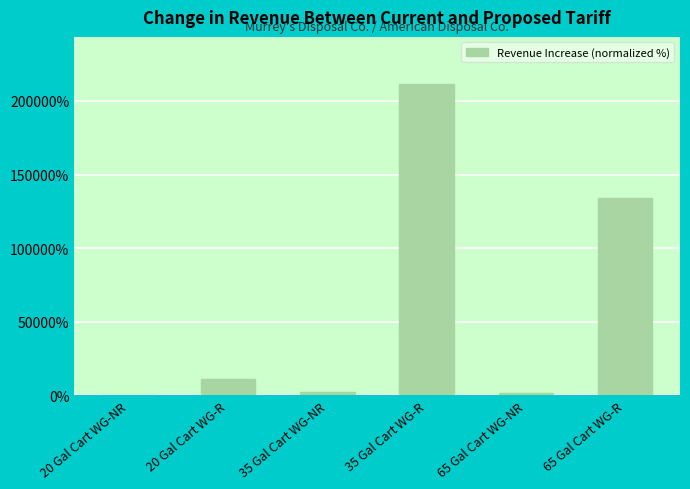

At which label is the value closest to 105930?

65 Gal Cart WG-R